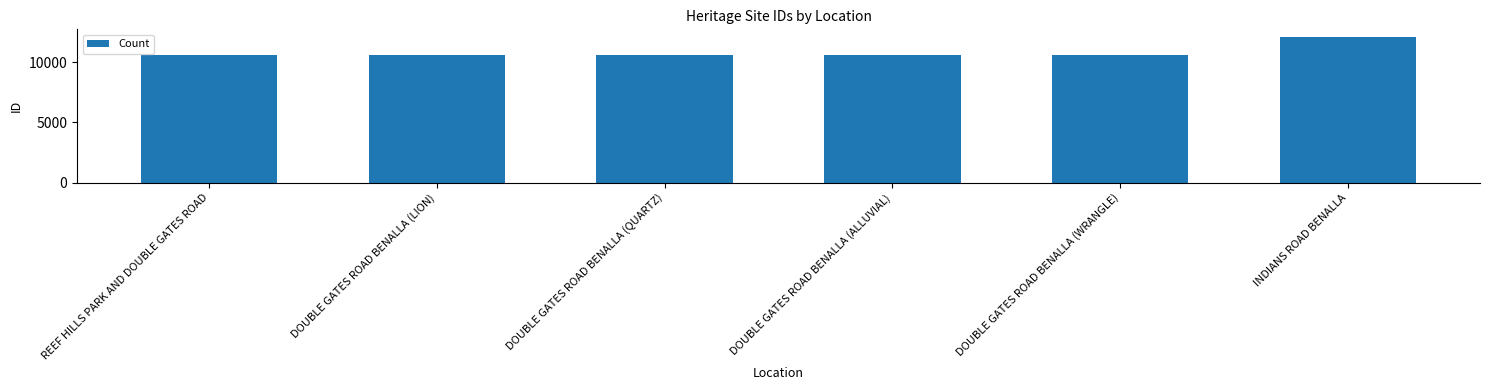

What is the maximum value shown in the chart?

12150